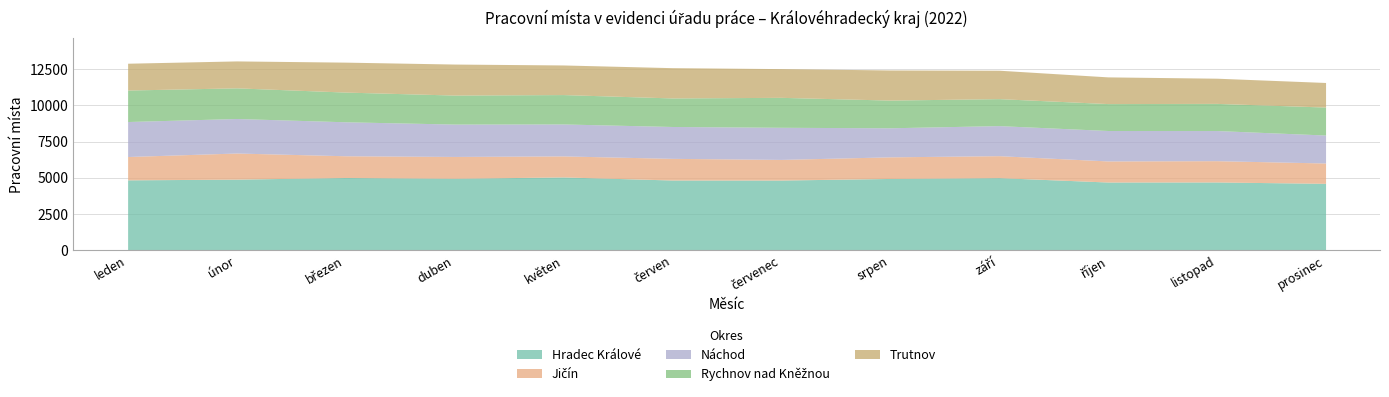

Reading left to right, what are all the values shown in this chart?

Hradec Králové: leden=4864	únor=4912	březen=5027	duben=4974	květen=5065	červen=4853	červenec=4850	srpen=4960	září=5017	říjen=4714	listopad=4718	prosinec=4623
Jičín: leden=1610	únor=1804	březen=1499	duben=1505	květen=1451	červen=1494	červenec=1424	srpen=1491	září=1515	říjen=1455	listopad=1469	prosinec=1404
Náchod: leden=2414	únor=2381	březen=2344	duben=2233	květen=2204	červen=2199	červenec=2216	srpen=2005	září=2074	říjen=2100	listopad=2079	prosinec=1929
Rychnov nad Kněžnou: leden=2172	únor=2114	březen=2049	duben=2001	květen=2027	červen=1968	červenec=2066	srpen=1911	září=1861	říjen=1857	listopad=1873	prosinec=1929
Trutnov: leden=1850	únor=1858	březen=2066	duben=2140	květen=2043	červen=2090	červenec=1982	srpen=2078	září=1961	říjen=1842	listopad=1738	prosinec=1697